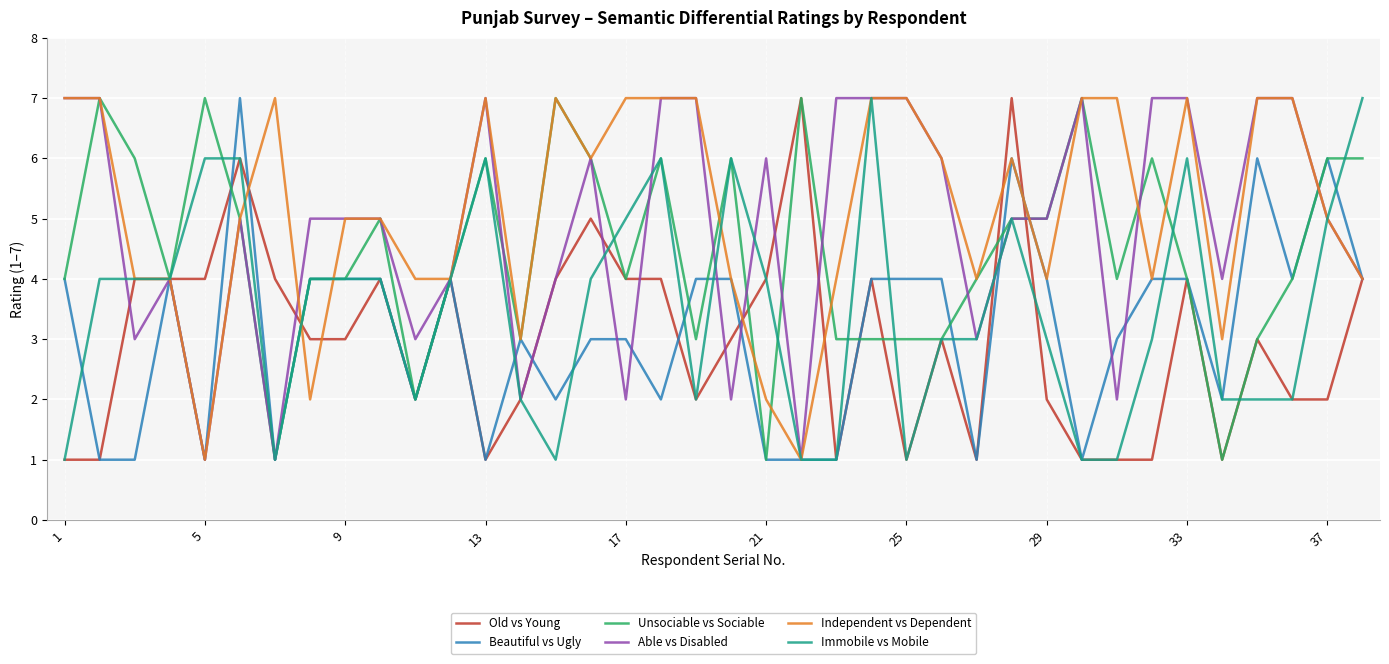

What is the difference between the maximum and minimum values in the Independent vs Dependent series?

6